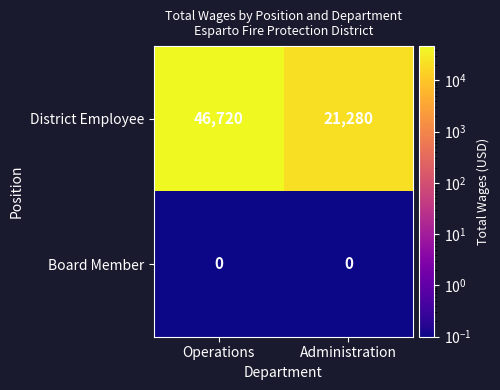

Which series has the largest total across all categories?

District Employee